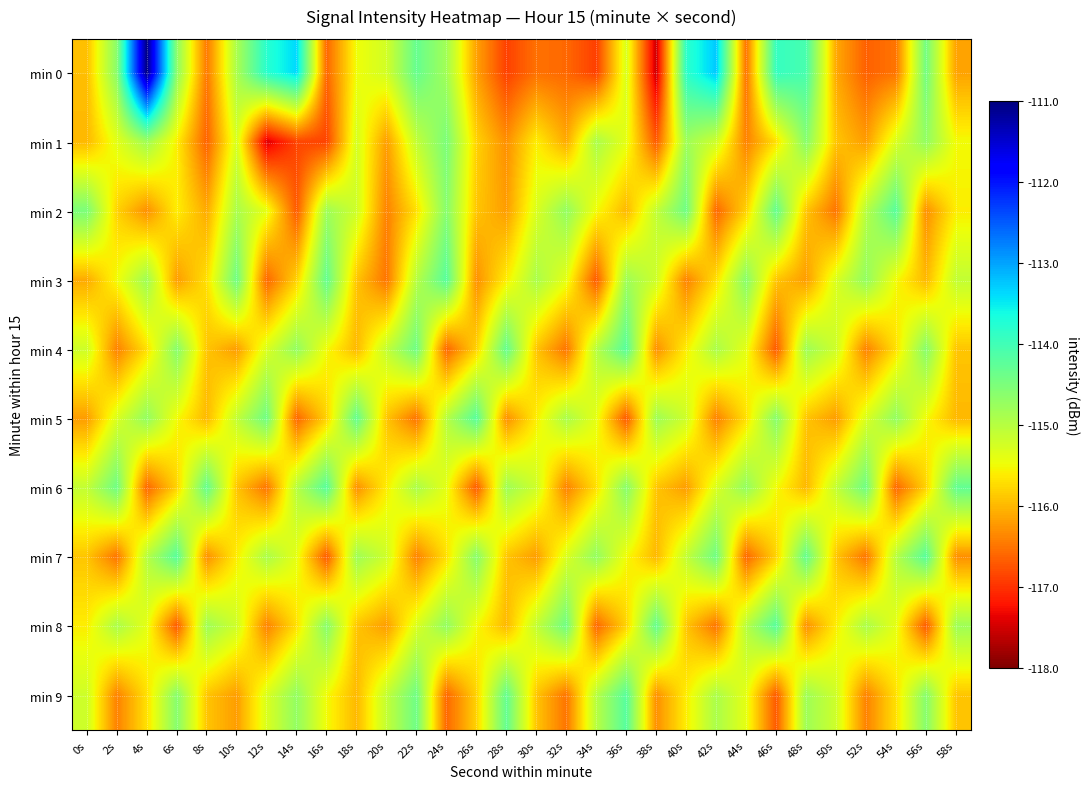

What is the total value across all series at 56s?

-1152.8